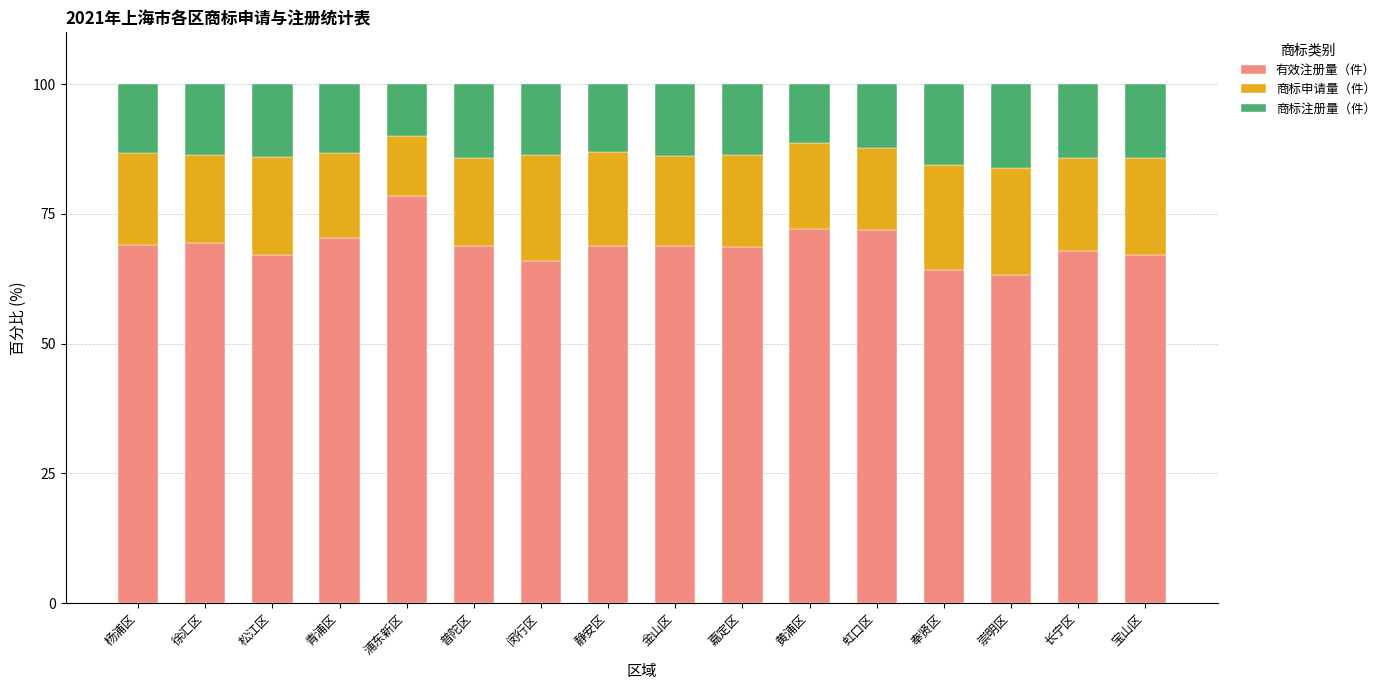

How many data points does each series have?

16